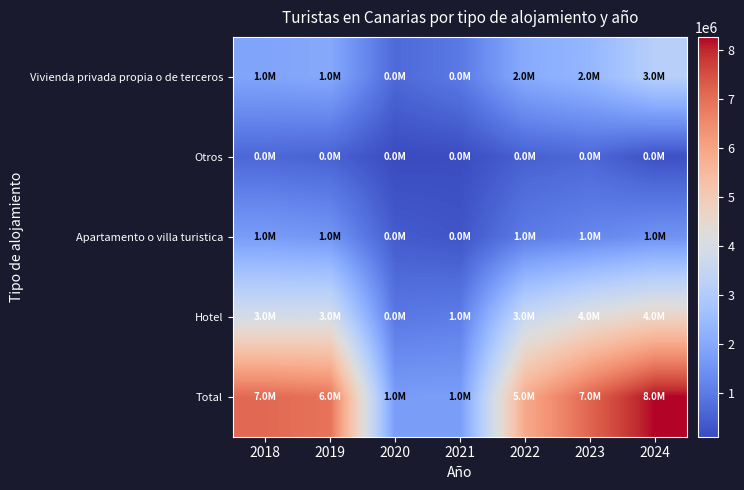

What is the total value across all series at 2020?

3855134